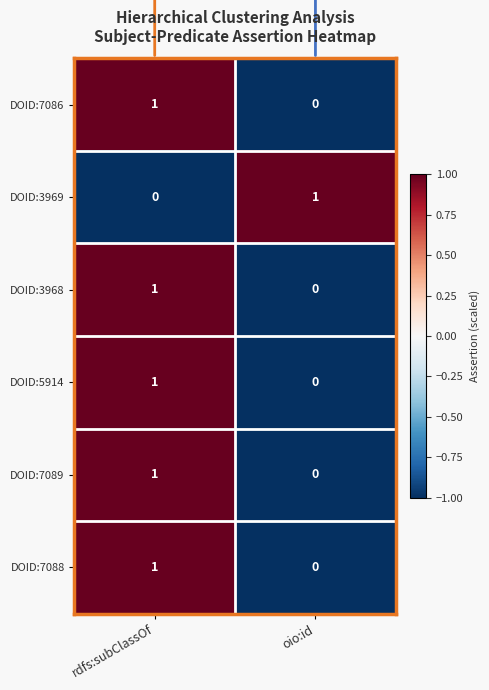

Is it true that DOID:3969 equals 2 at oio:id?

False